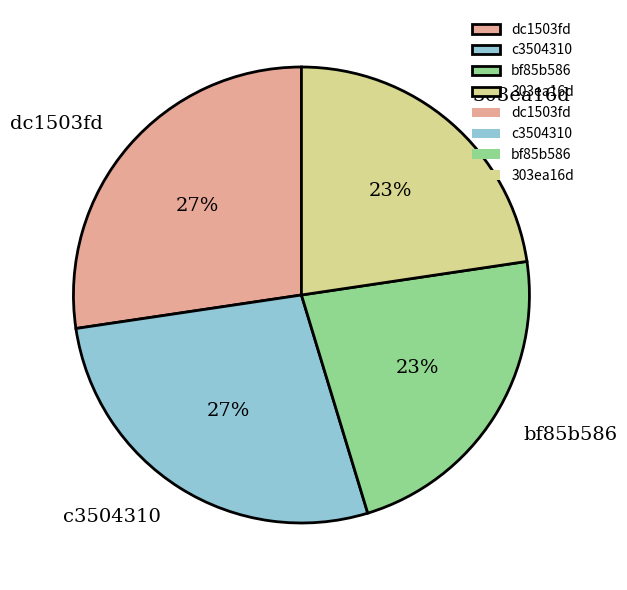

To the nearest percent, what percentage of the pie is dc1503fd?

27%